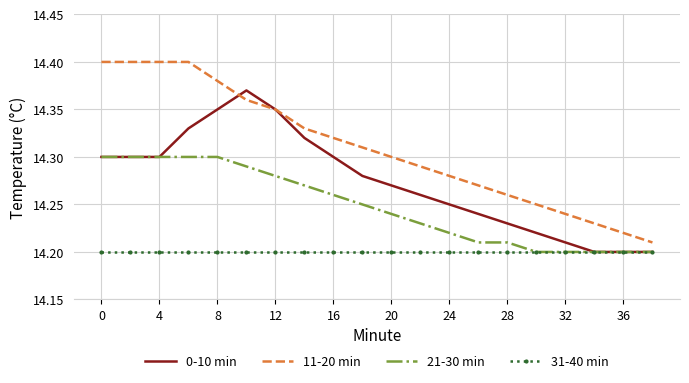

List the series in order of their peak value, highest first.

11-20 min, 0-10 min, 21-30 min, 31-40 min